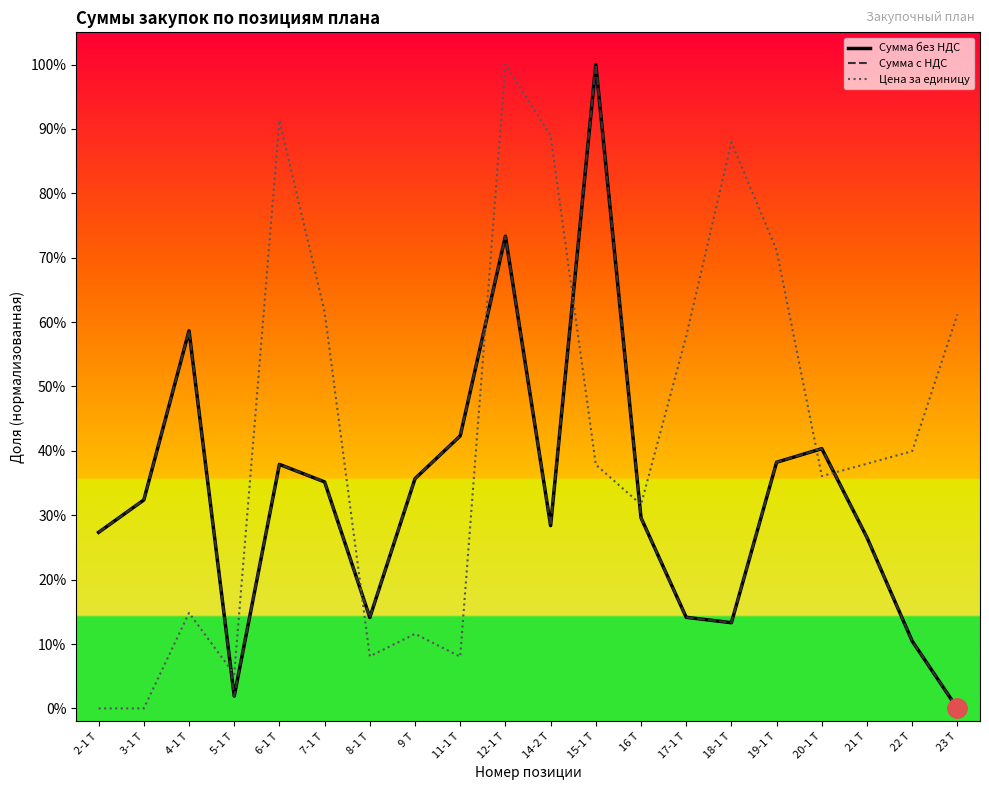

Does the chart display data point markers on the line(s)?

No